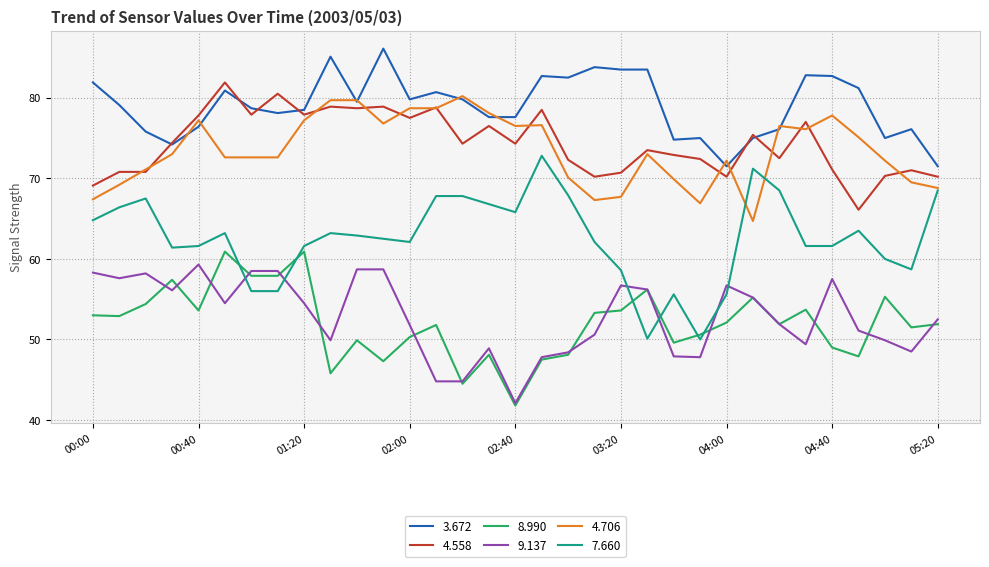

Which series has the largest total across all categories?

3.672